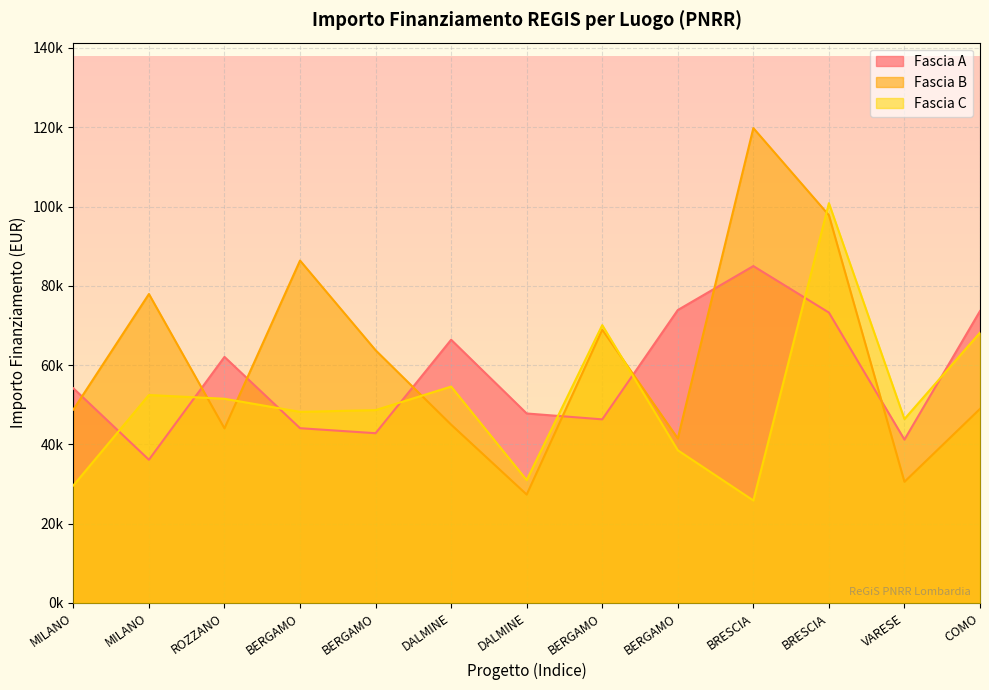

True or false: Fascia C has a value of 16194.1 at BRESCIA.

False